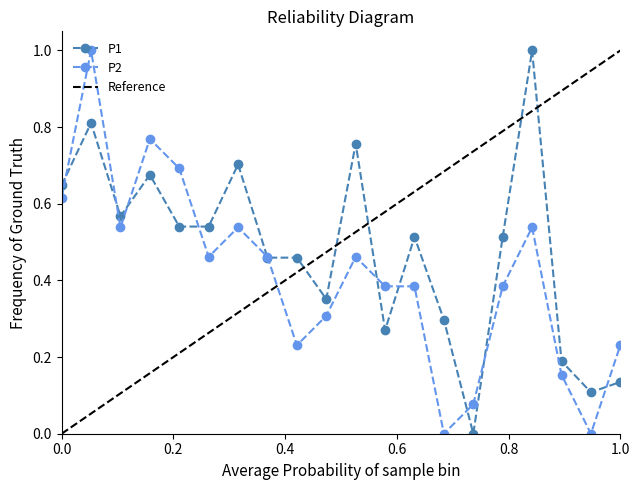

True or false: P2 has more than 0 interior local peaks.

True